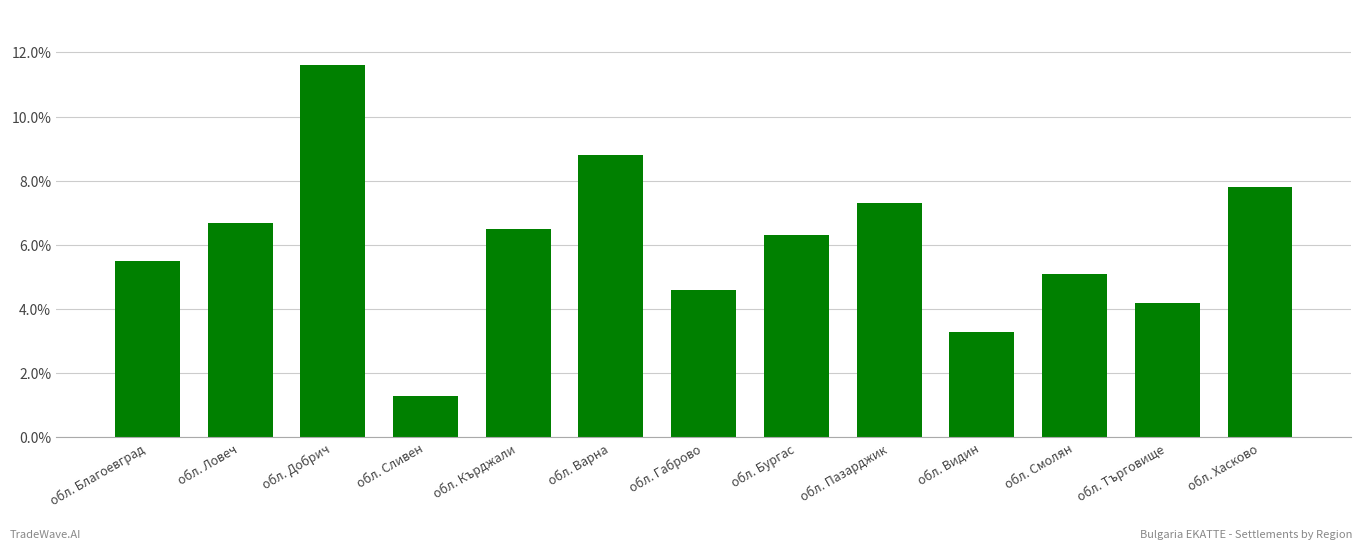

List the labels in order of value, smallest first.

обл. Сливен, обл. Видин, обл. Търговище, обл. Габрово, обл. Смолян, обл. Благоевград, обл. Бургас, обл. Кърджали, обл. Ловеч, обл. Пазарджик, обл. Хасково, обл. Варна, обл. Добрич